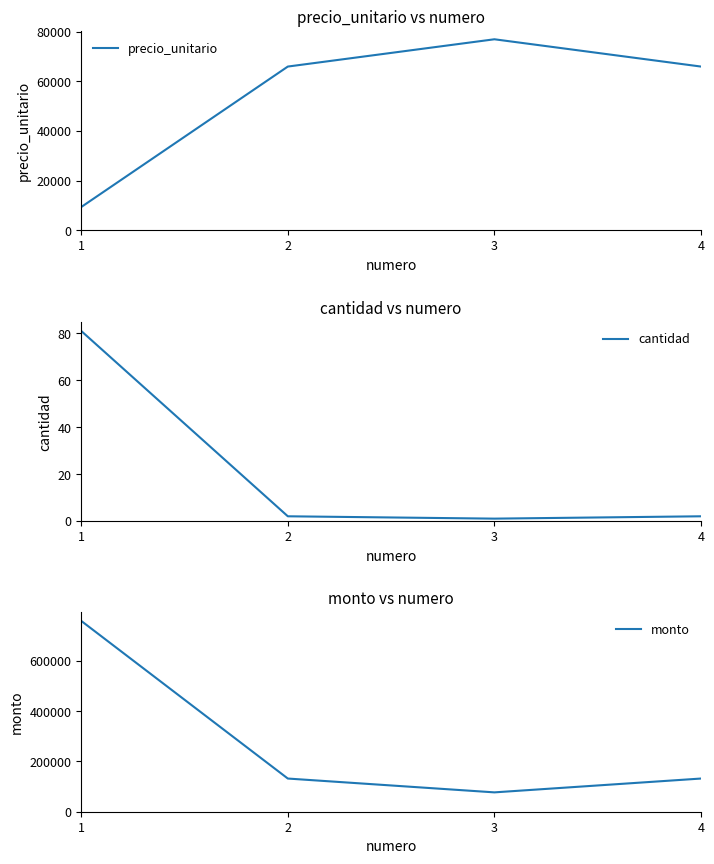

Reading left to right, transcribe all the data shown in this chart.

precio_unitario: 9371	66000	77000	66000
cantidad: 81	2	1	2
monto: 759051	132000	77000	132000